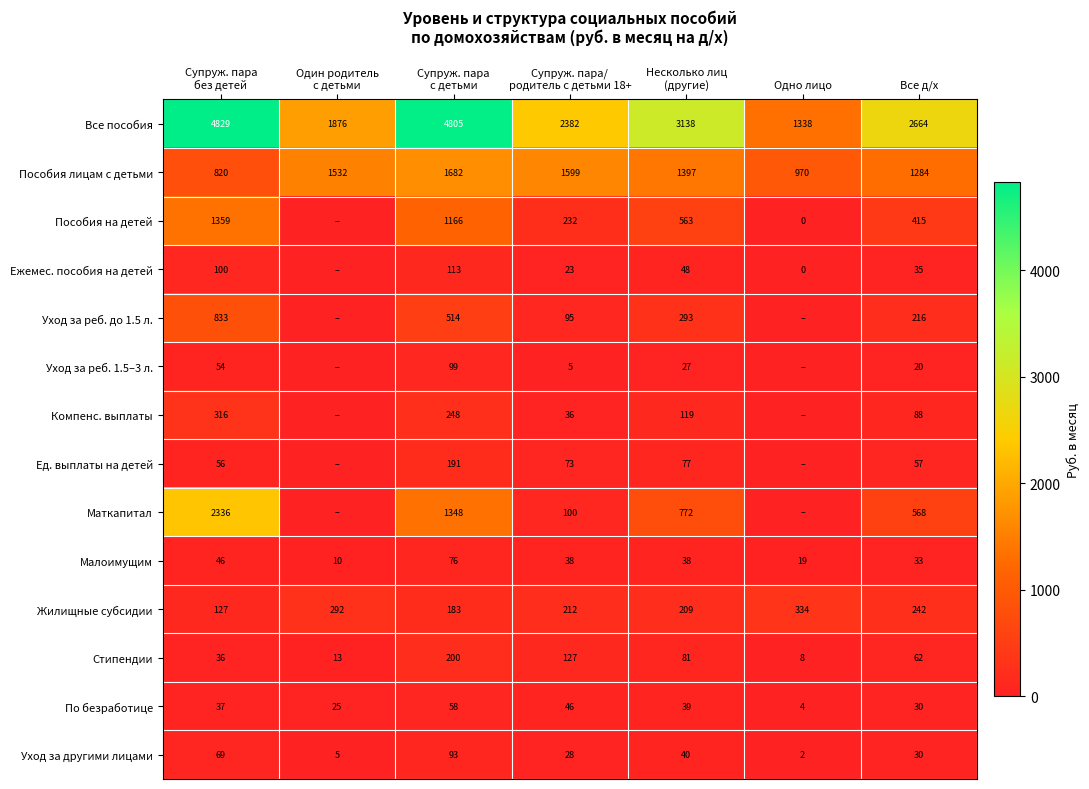

What is the average value of the Стипендии series?

75